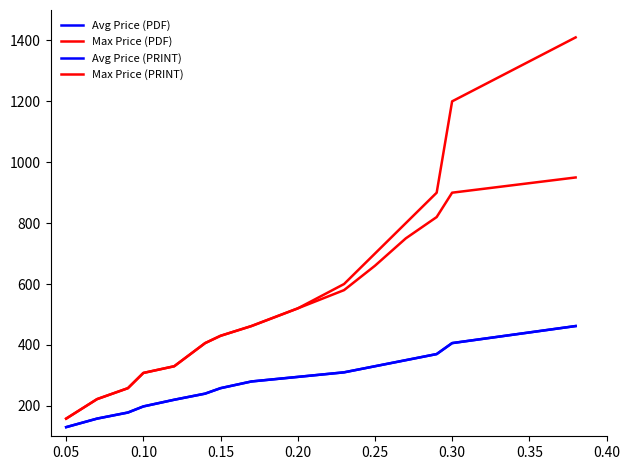

Does the chart have visible grid lines?

No